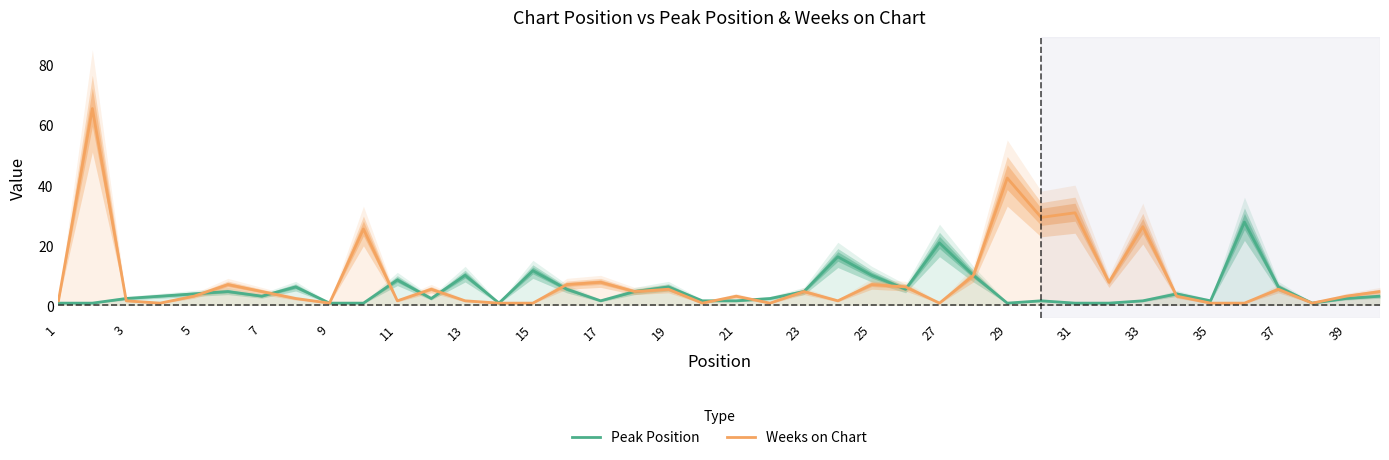

List the series in order of their overall mean, lowest first.

Peak Position, Weeks on Chart